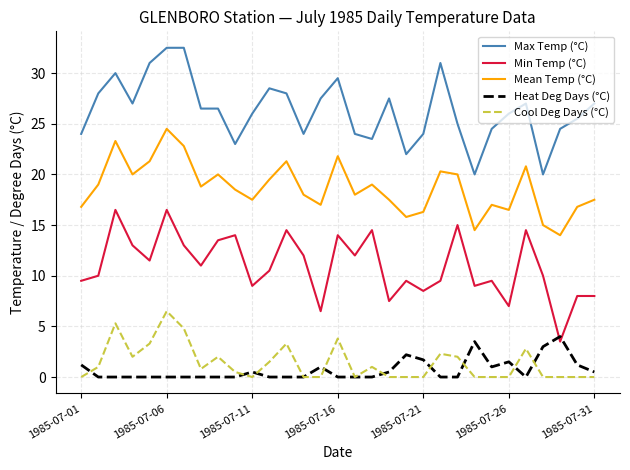

How many intersections are there between Heat Deg Days (°C) and Min Temp (°C)?

2